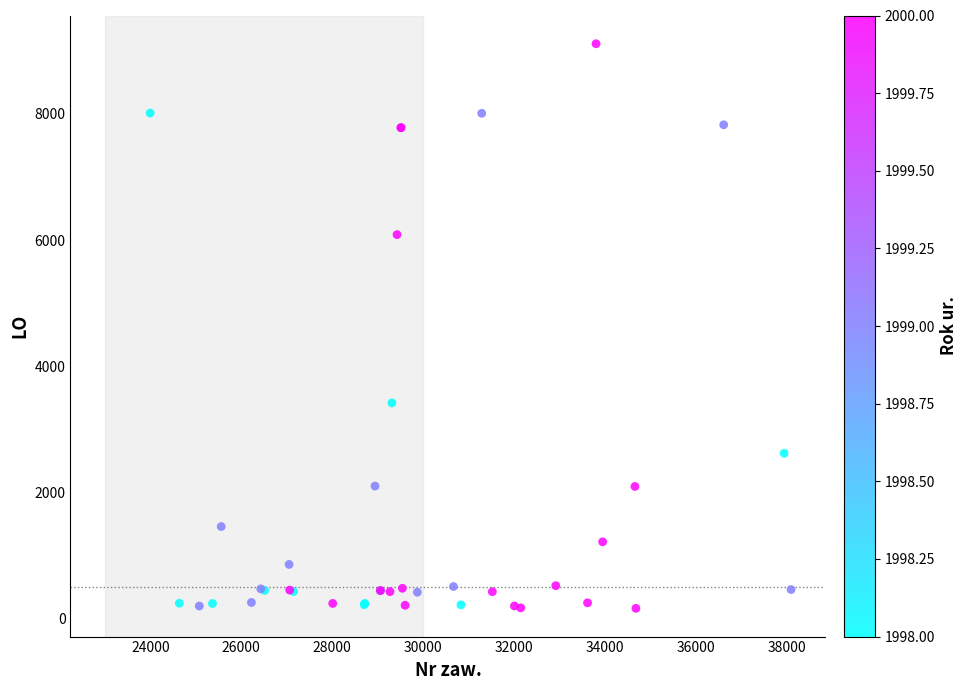

What Y value in the scatter plot is closest to 4637?

3420